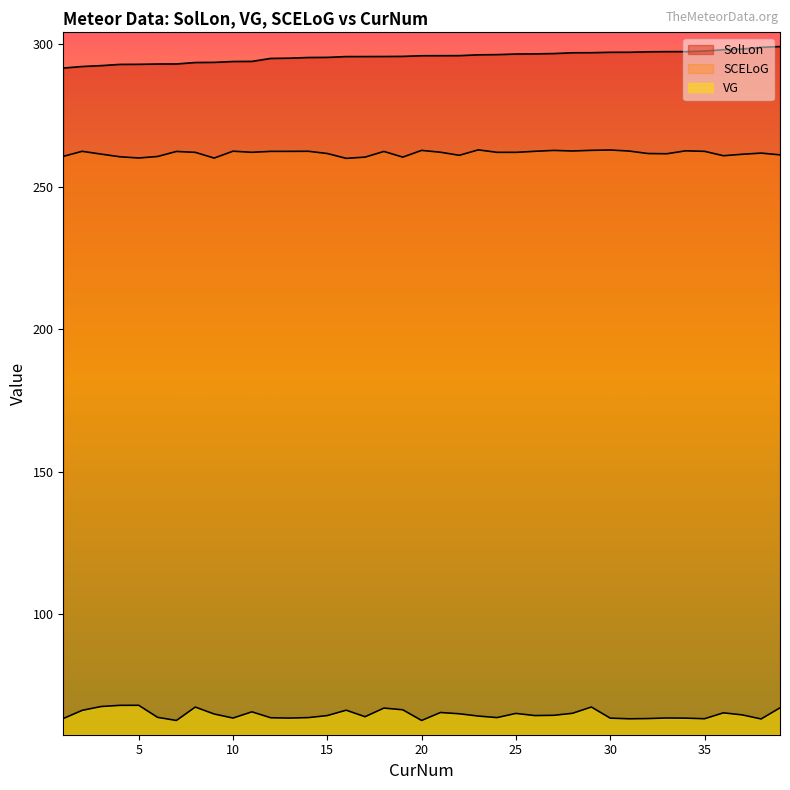

The value of SCELoG at 1 is 421.4. True or false?

False